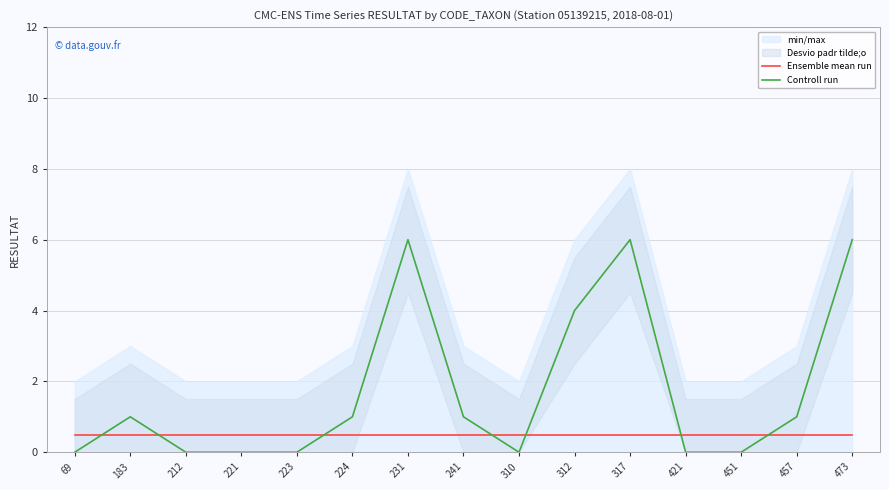

Reading left to right, extract all data points from this chart.

Ensemble mean run: 0.5	0.5	0.5	0.5	0.5	0.5	0.5	0.5	0.5	0.5	0.5	0.5	0.5	0.5	0.5
Controll run: 0.0	1.0	0.0	0.0	0.0	1.0	6.0	1.0	0.0	4.0	6.0	0.0	0.0	1.0	6.0